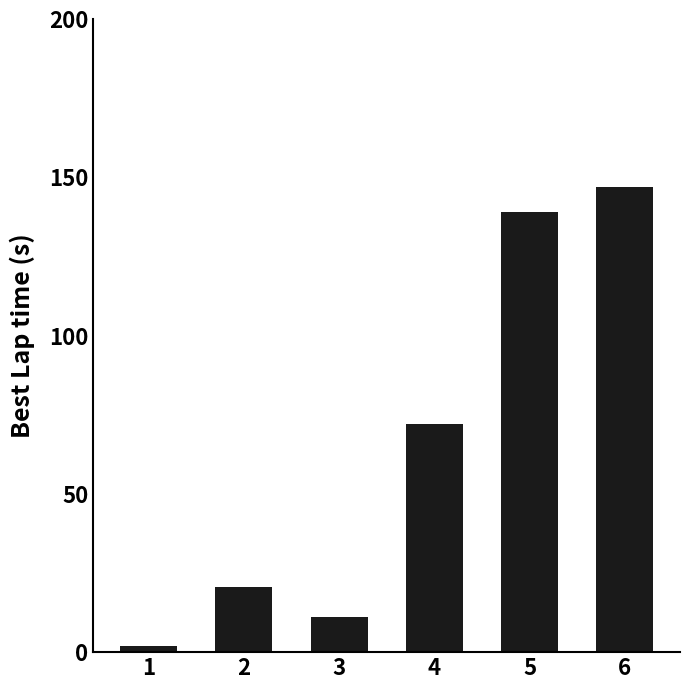

Count the number of values greater than 72.

3